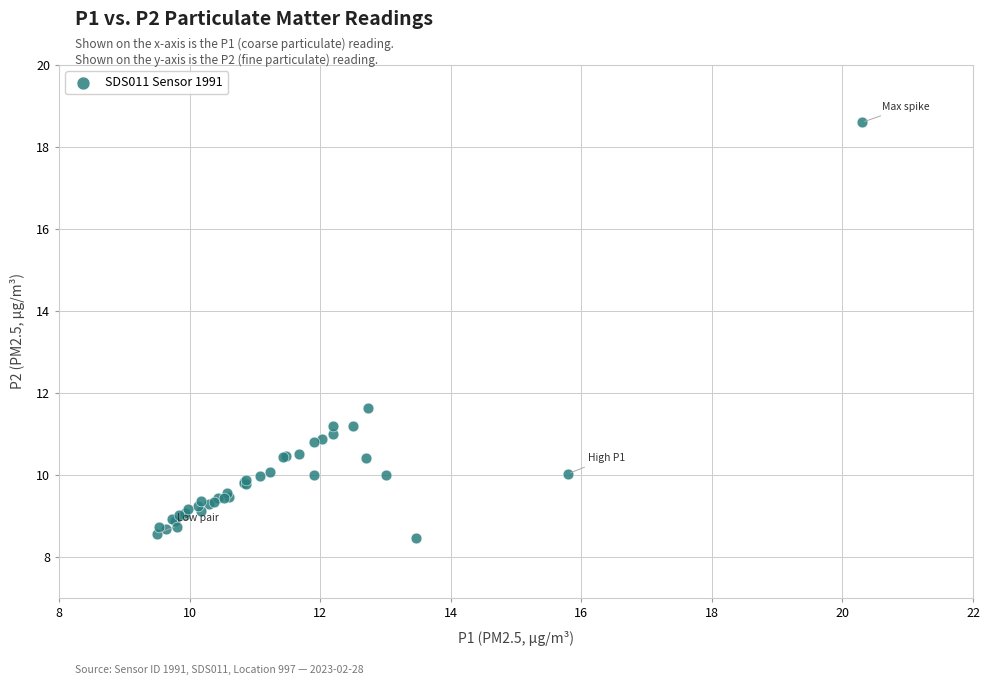

What Y value in the scatter plot is closest to 13?

11.6